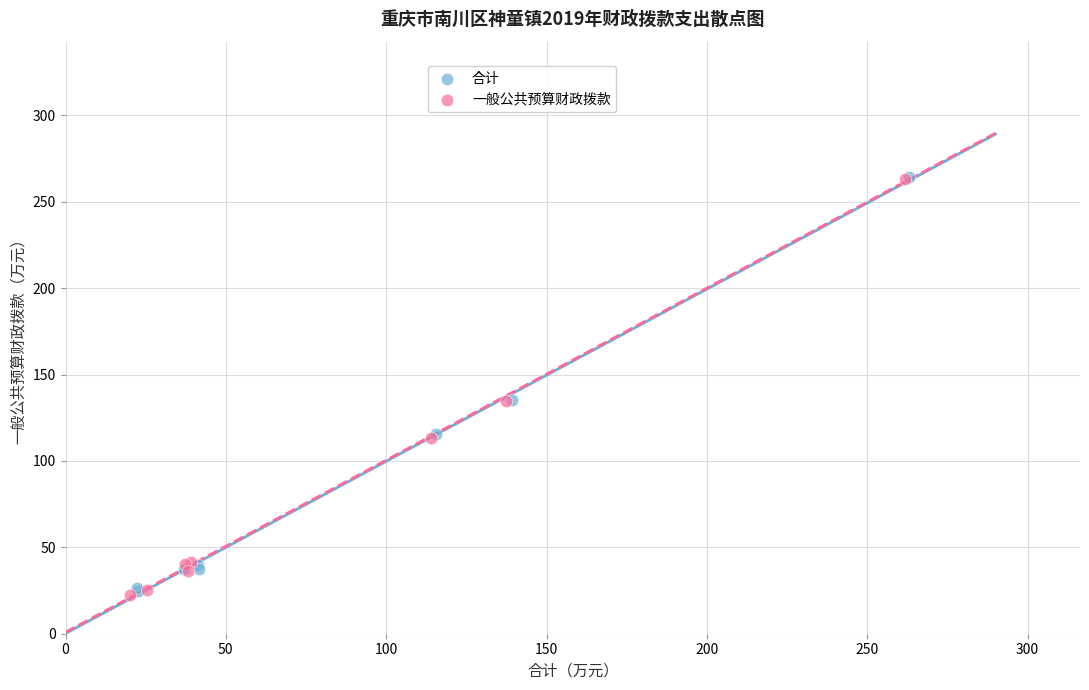

Which series has the widest spread of Y values?

一般公共预算财政拨款